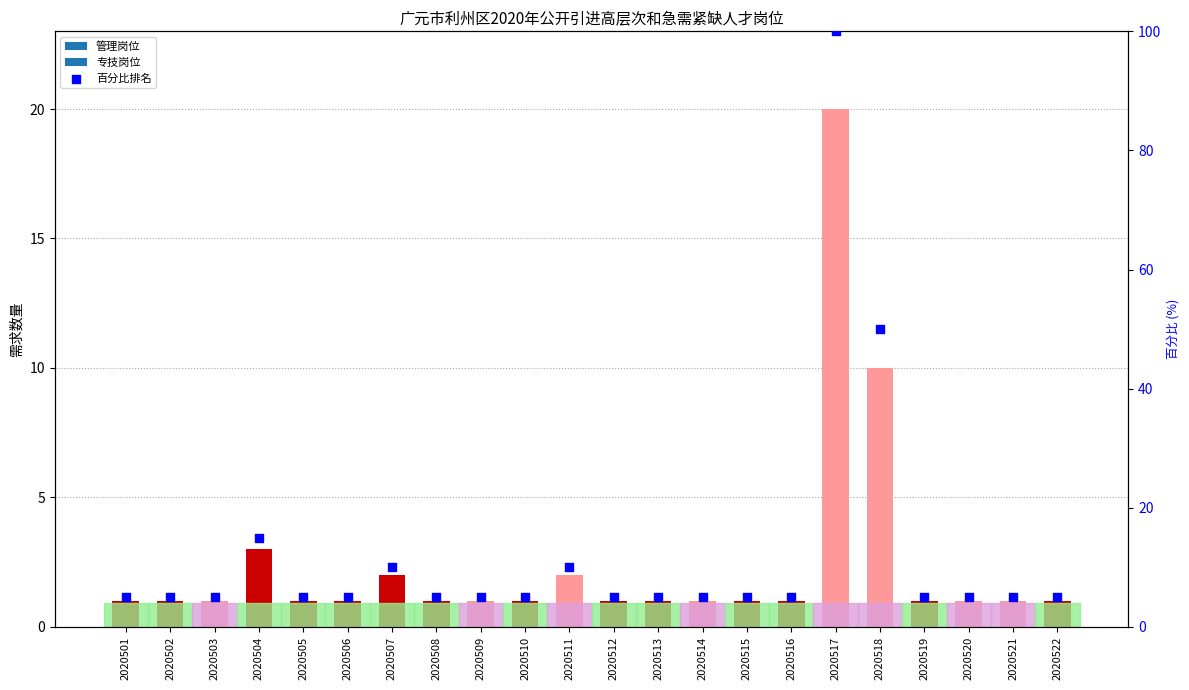

Between 2020515 and 2020509, which is larger?

2020515